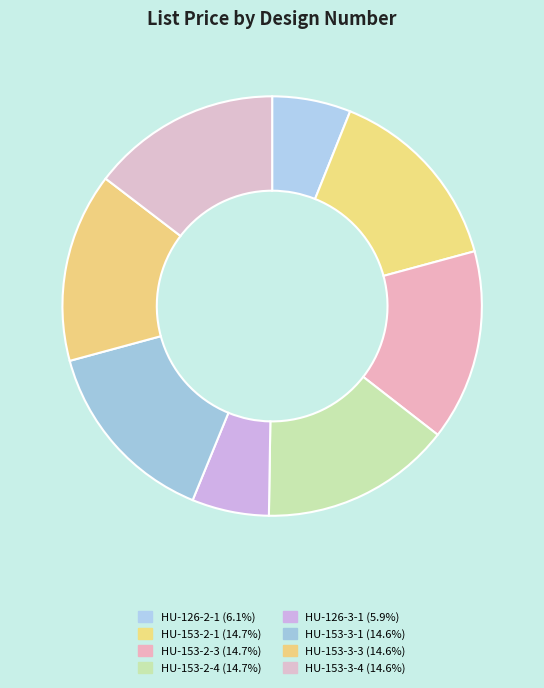

Rank the categories by value from highest to lowest.

HU-153-2-1, HU-153-2-3, HU-153-2-4, HU-153-3-1, HU-153-3-3, HU-153-3-4, HU-126-2-1, HU-126-3-1